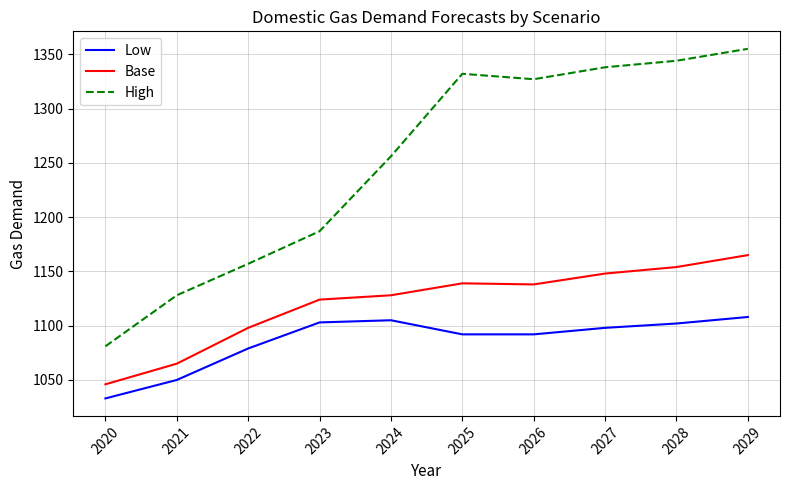

Which series has the largest total across all categories?

High